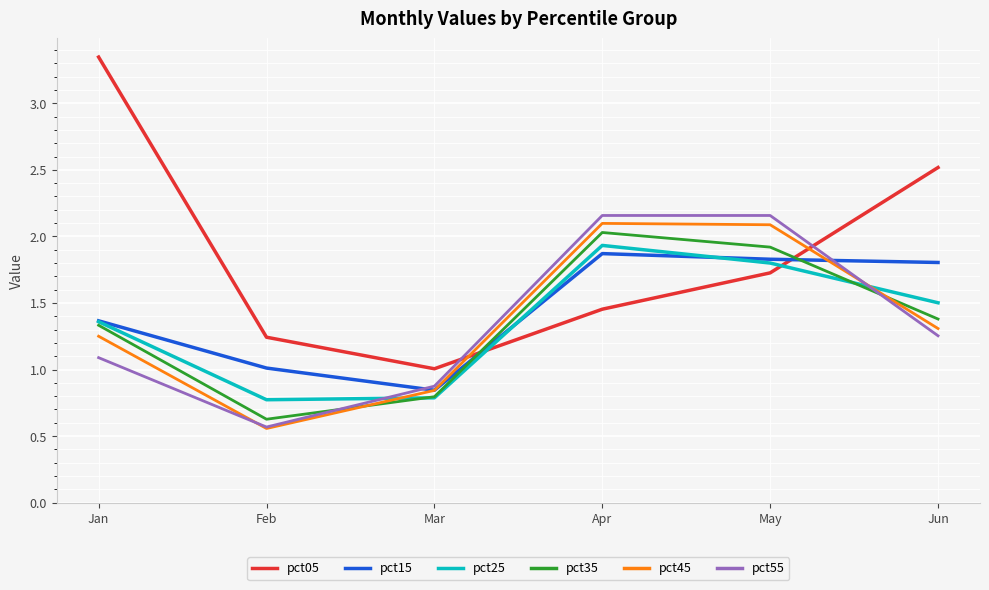

Where is pct15 nearest to the value 1?

Feb